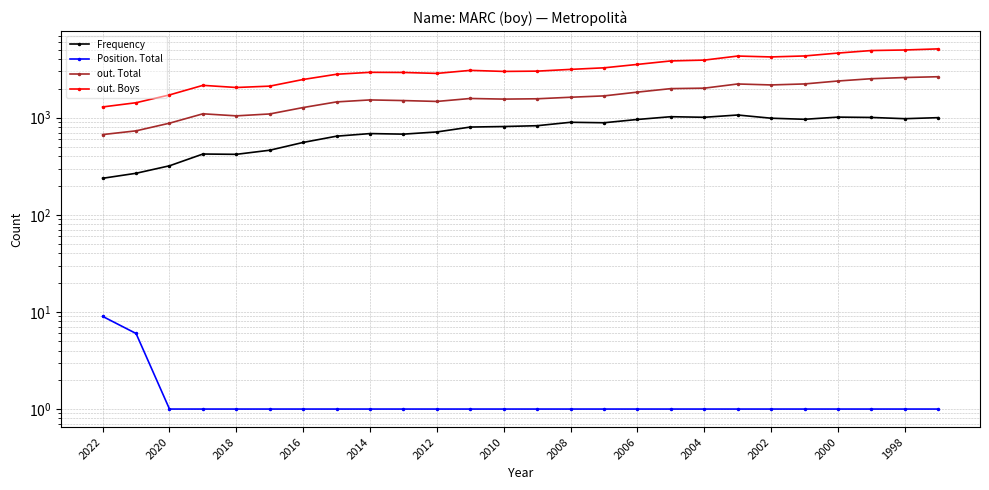

True or false: Position. Total and out. Boys intersect in this chart.

False